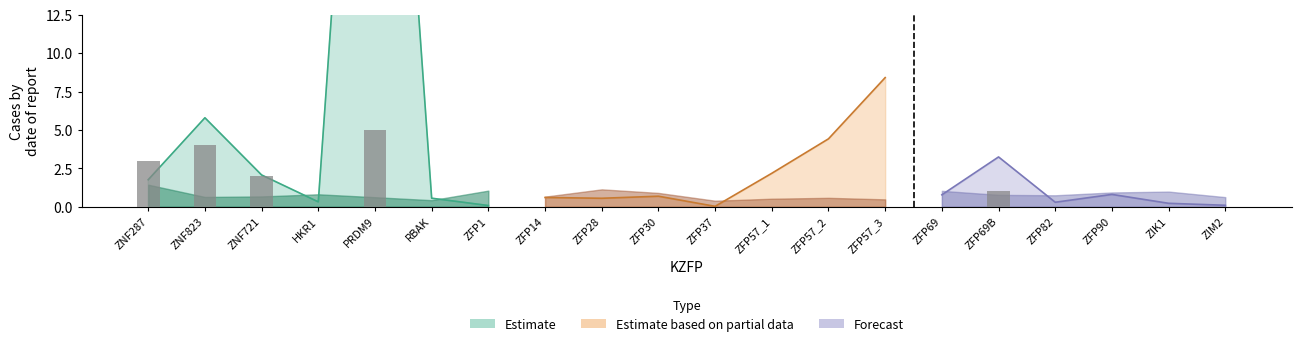

At which category does the chart reach its minimum across all series?

ZFP37